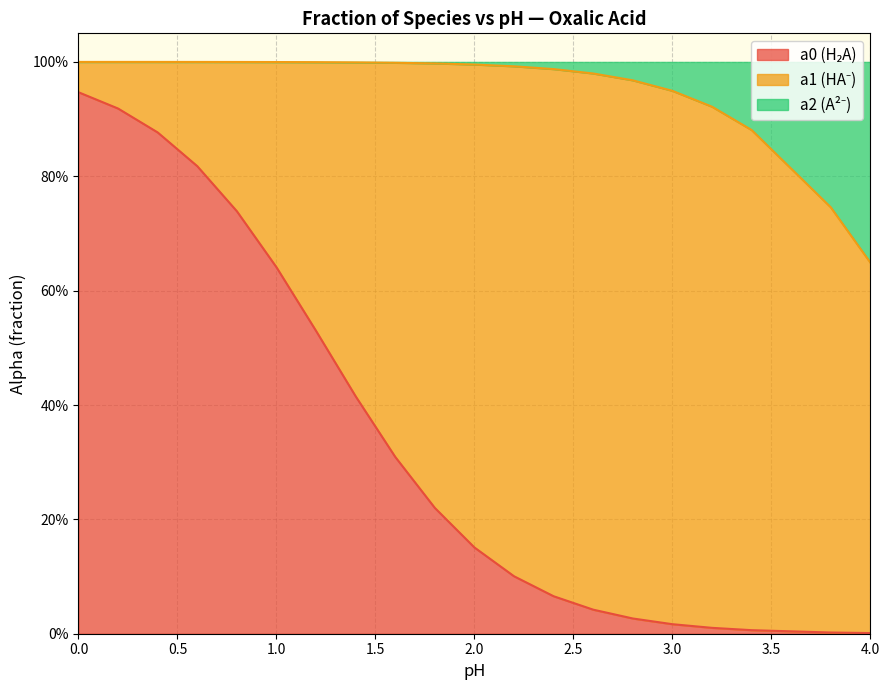

Does the chart display data point markers on the line(s)?

No